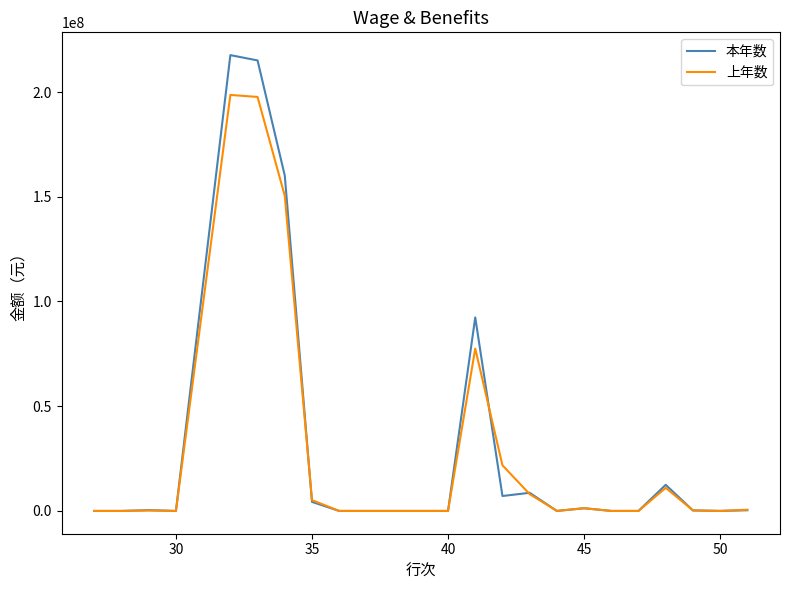

Which series has the widest spread of values?

本年数